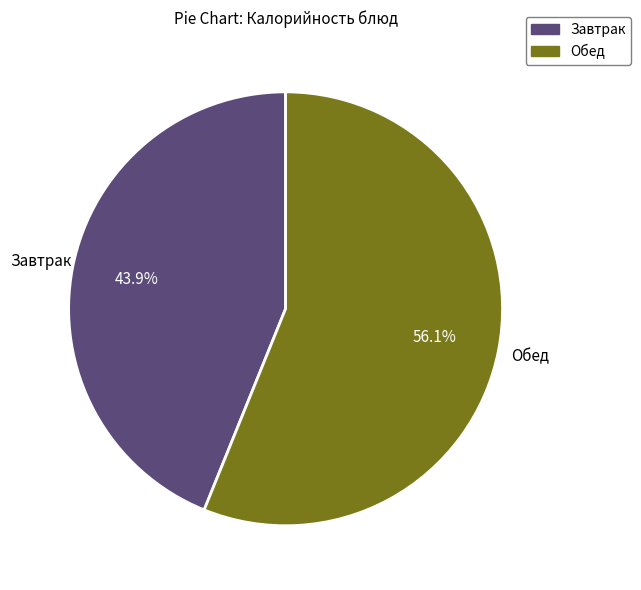

Does any single category account for the majority?

Yes